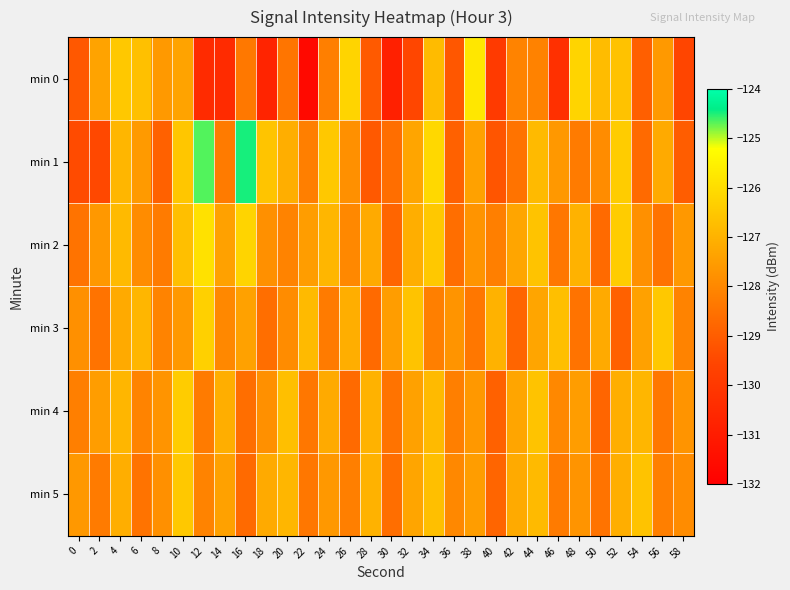

Reading right to left, extract all data points from this chart.

min 0: 58=-129.6	56=-127.6	54=-128.9	52=-126.6	50=-126.8	48=-126.2	46=-130.3	44=-128.1	42=-128.1	40=-129.9	38=-125.8	36=-129.2	34=-126.8	32=-129.5	30=-130.8	28=-129.1	26=-126.2	24=-128.2	22=-131.6	20=-128.5	18=-130.7	16=-128.4	14=-130.5	12=-130.5	10=-127.4	8=-127.6	6=-126.7	4=-126.5	2=-127.3	0=-129.1
min 1: 58=-129.0	56=-127.2	54=-128.7	52=-126.4	50=-127.9	48=-128.3	46=-127.6	44=-126.8	42=-128.5	40=-129.2	38=-127.4	36=-128.9	34=-126.1	32=-127.3	30=-128.6	28=-129.1	26=-127.8	24=-126.5	22=-128.2	20=-127.1	18=-126.6	16=-124.5	14=-128.3	12=-124.7	10=-126.5	8=-128.9	6=-127.6	4=-126.9	2=-129.5	0=-129.4
min 2: 58=-127.6	56=-128.5	54=-127.8	52=-126.4	50=-128.7	48=-127.0	46=-128.4	44=-126.6	42=-127.3	40=-128.2	38=-127.7	36=-128.6	34=-126.5	32=-127.1	30=-128.8	28=-127.2	26=-128.0	24=-126.9	22=-127.5	20=-128.1	18=-127.8	16=-126.2	14=-127.4	12=-125.9	10=-126.7	8=-128.3	6=-127.9	4=-126.8	2=-127.6	0=-128.5
min 3: 58=-128.1	56=-126.5	54=-127.4	52=-128.9	50=-127.2	48=-128.5	46=-126.7	44=-127.3	42=-128.8	40=-127.0	38=-128.4	36=-127.7	34=-128.2	32=-126.6	30=-127.5	28=-128.7	26=-127.1	24=-128.3	22=-126.8	20=-127.9	18=-128.6	16=-127.4	14=-128.0	12=-126.3	10=-127.6	8=-128.1	6=-126.9	4=-127.2	2=-128.5	0=-127.8
min 4: 58=-127.7	56=-128.4	54=-126.9	52=-127.1	50=-128.8	48=-127.5	46=-128.0	44=-126.6	42=-127.3	40=-128.9	38=-127.6	36=-128.2	34=-126.8	32=-127.4	30=-128.5	28=-127.0	26=-128.7	24=-127.2	22=-128.4	20=-126.7	18=-127.8	16=-128.6	14=-127.1	12=-128.3	10=-126.4	8=-127.7	6=-128.1	4=-126.9	2=-127.5	0=-128.2
min 5: 58=-127.9	56=-128.2	54=-126.6	52=-127.1	50=-128.5	48=-127.7	46=-128.3	44=-126.8	42=-127.2	40=-128.8	38=-127.5	36=-128.0	34=-126.7	32=-127.3	30=-128.6	28=-127.0	26=-128.2	24=-127.6	22=-128.4	20=-126.9	18=-127.2	16=-128.7	14=-127.4	12=-128.1	10=-126.5	8=-127.8	6=-128.5	4=-127.1	2=-128.3	0=-127.6